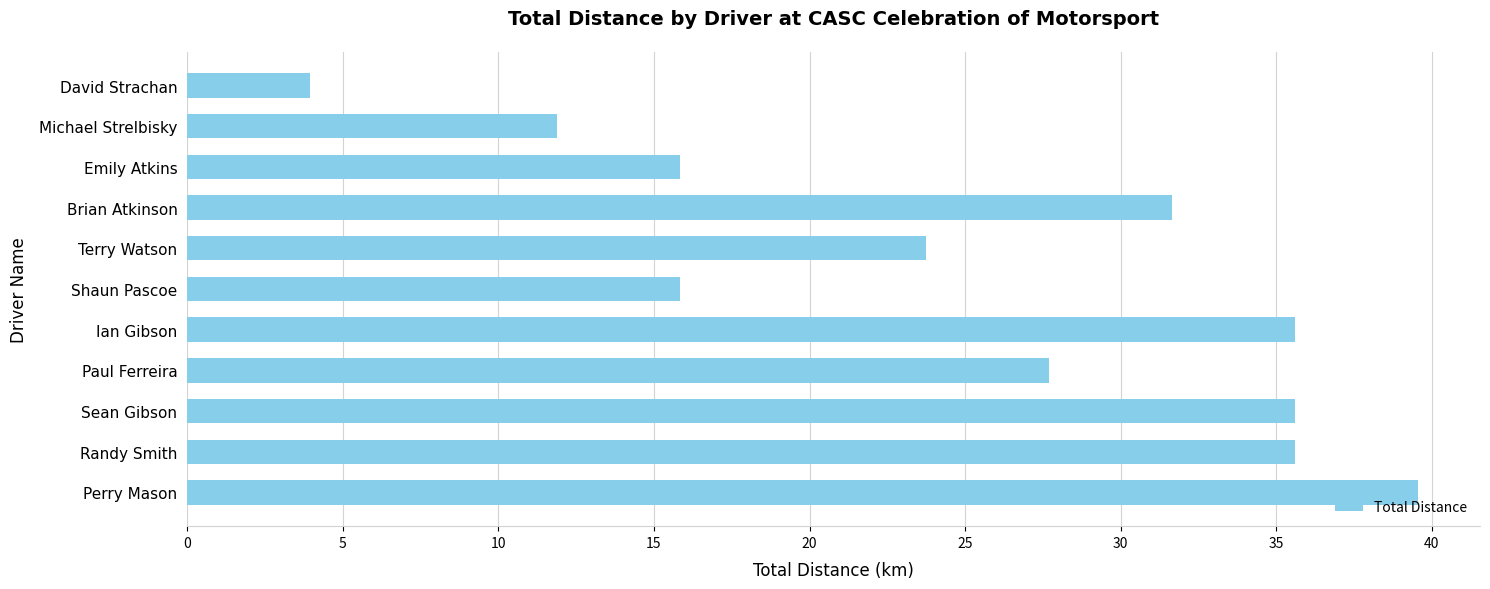

Read the value at Paul Ferreira.

27.7